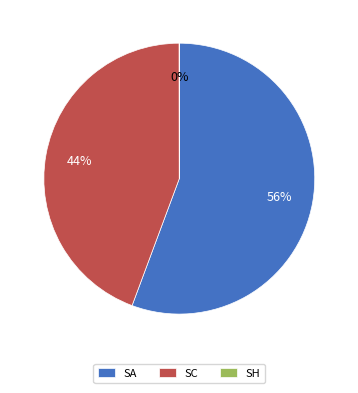

To the nearest percent, what portion does SA represent?

56%